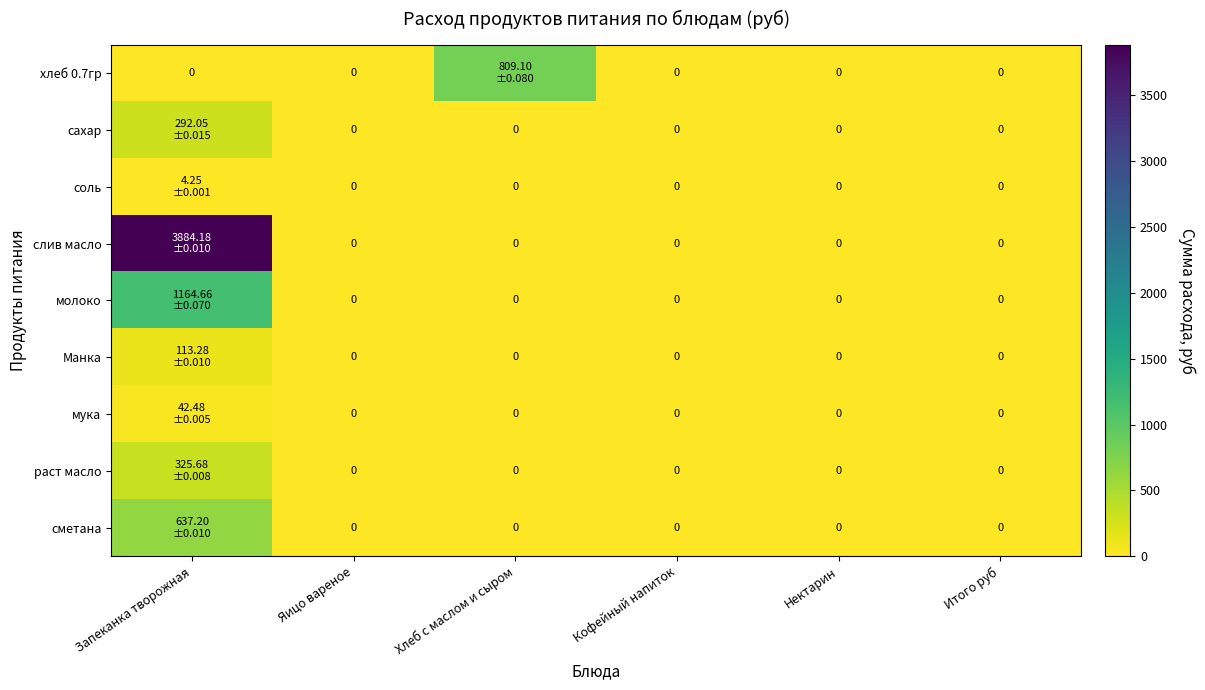

What is the difference between the сметана values at Запеканка творожная and Яицо вареное?

637.2